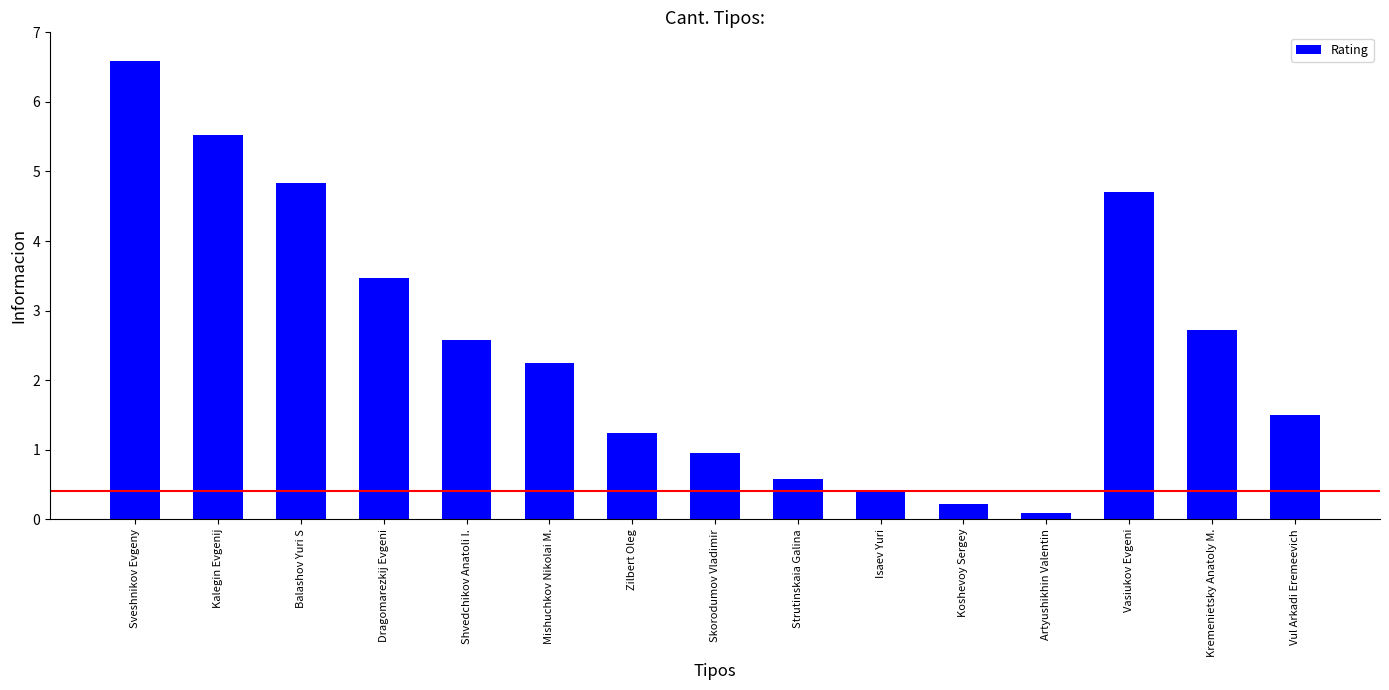

Reading left to right, transcribe all the data shown in this chart.

6.6	5.5	4.8	3.5	2.6	2.2	1.2	0.9	0.6	0.4	0.2	0.1	4.7	2.7	1.5